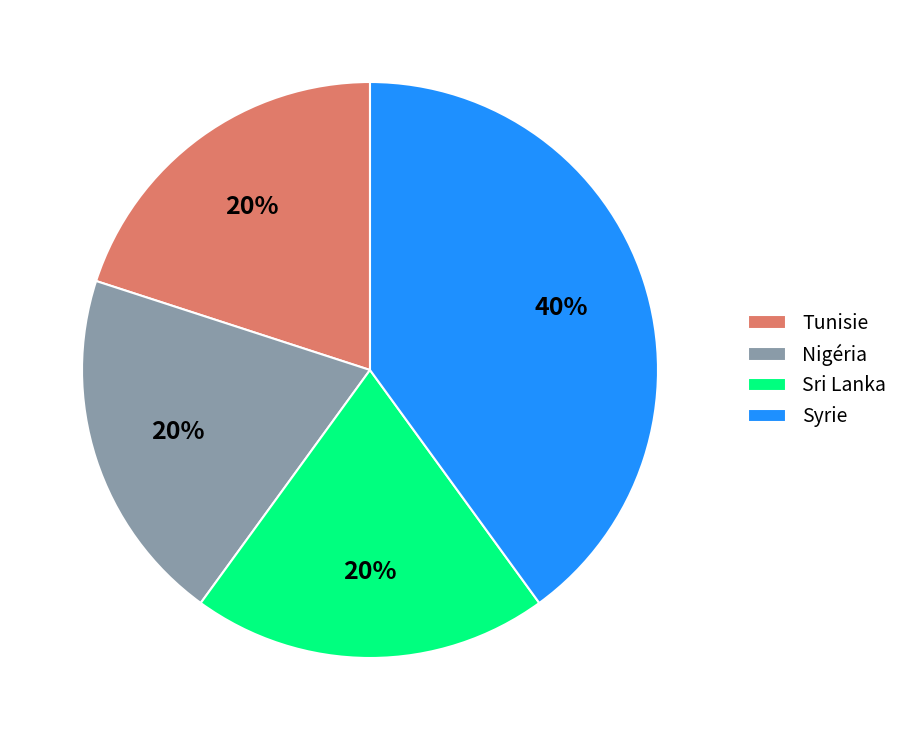

What is the ratio of the value at Nigéria to the value at Sri Lanka?

1.0